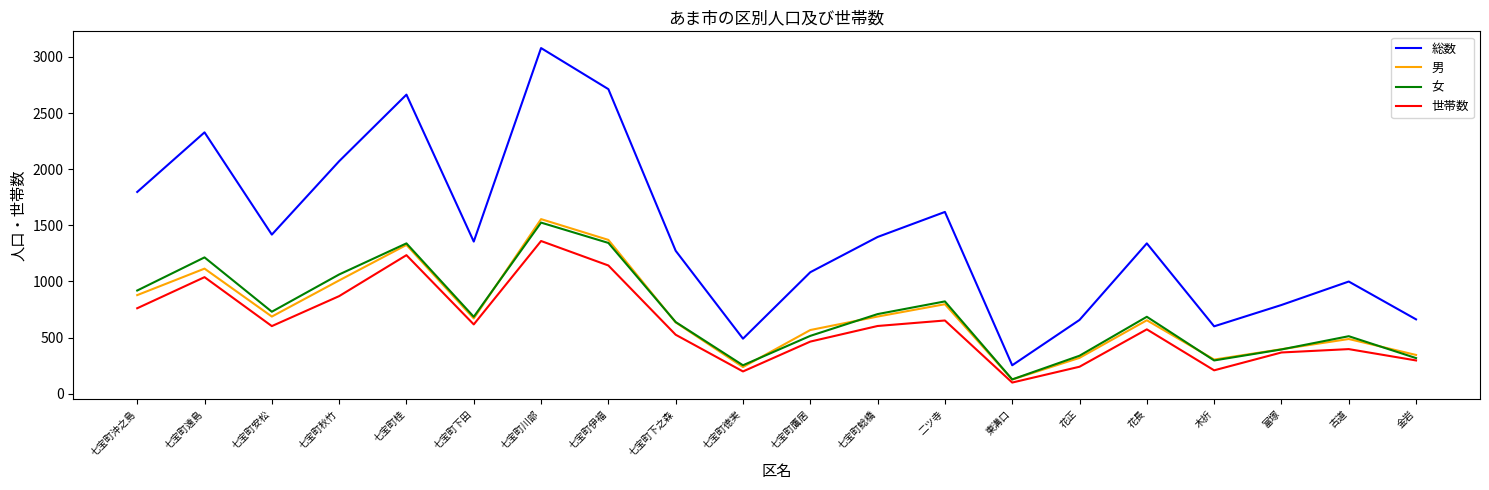

True or false: 総数 and 男 cross at least once.

False